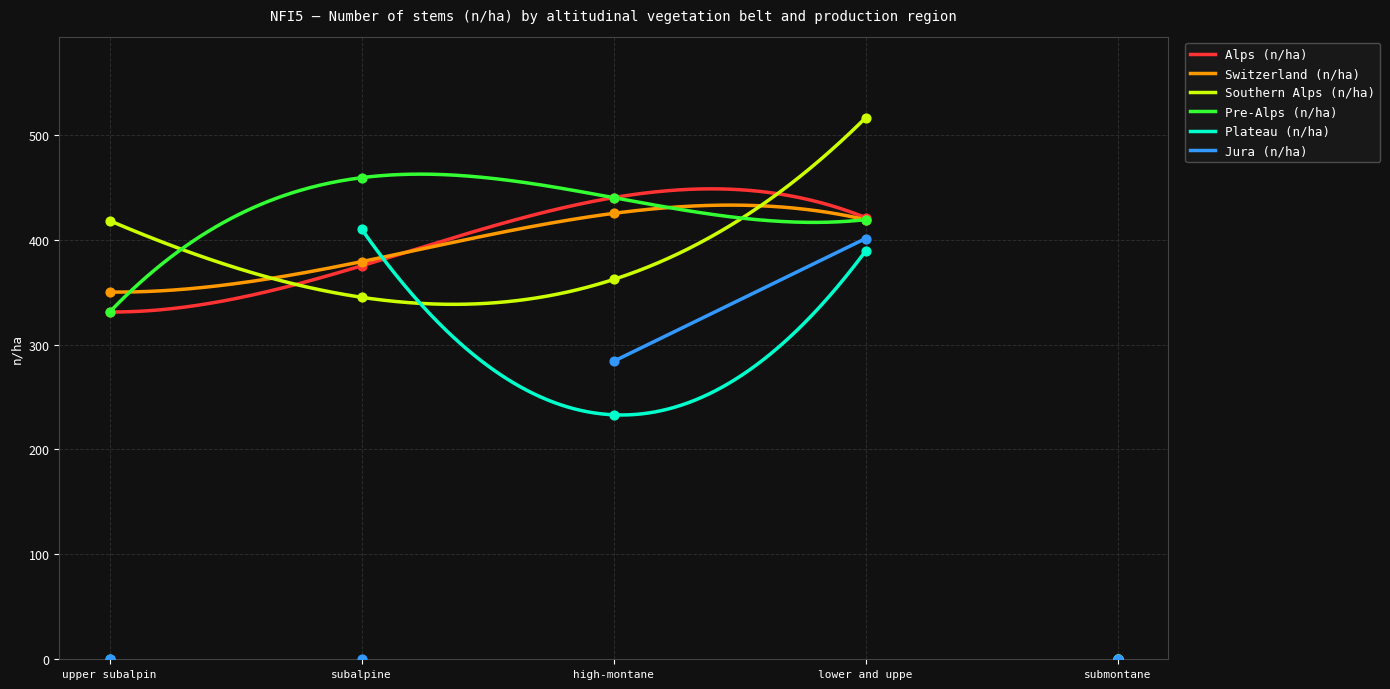

What is the lowest value of the Switzerland (n/ha) series?

350.0